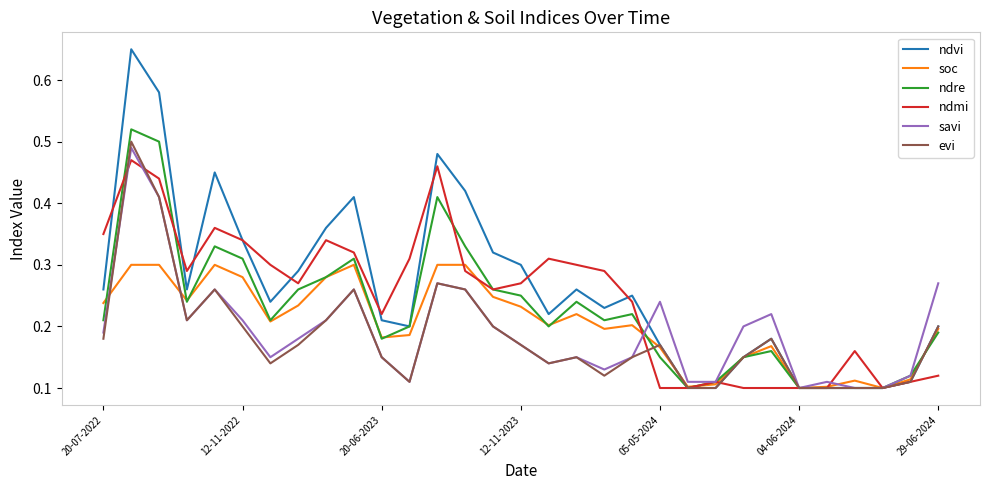

Which series has the widest spread of values?

ndvi